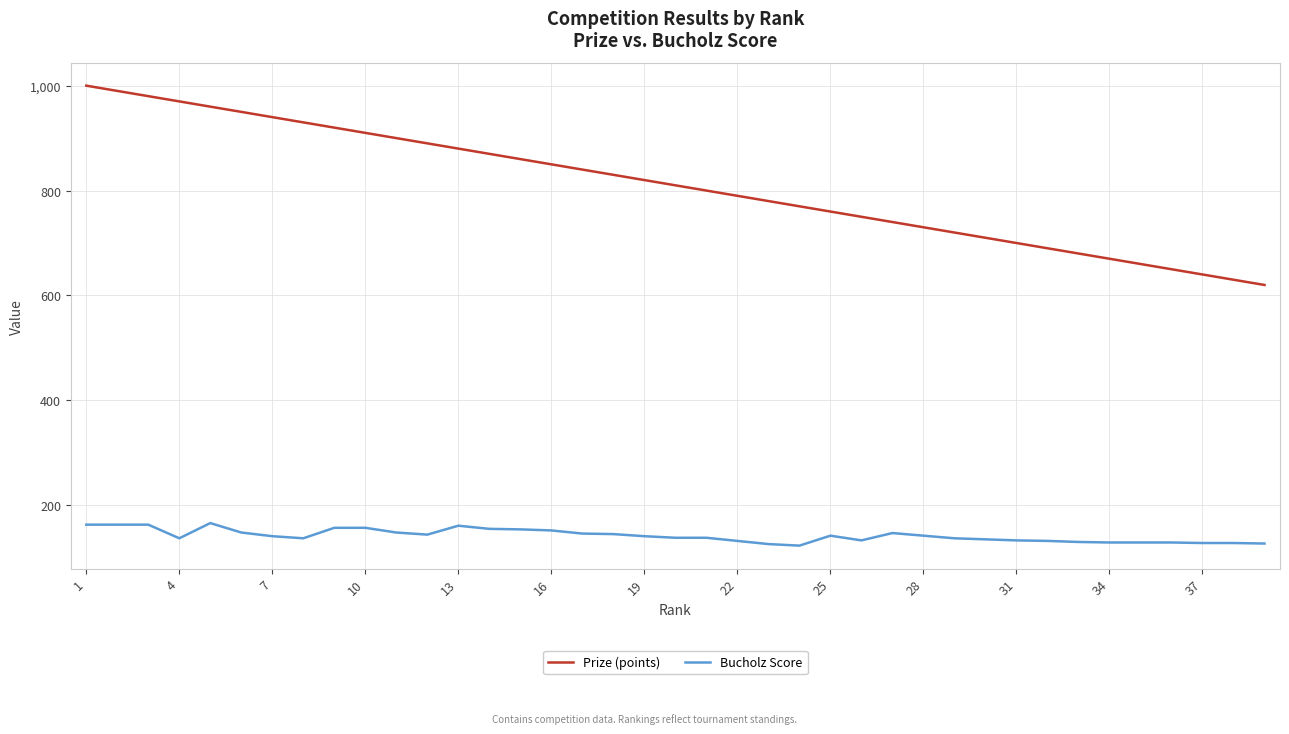

Which series has the widest spread of values?

Prize (points)